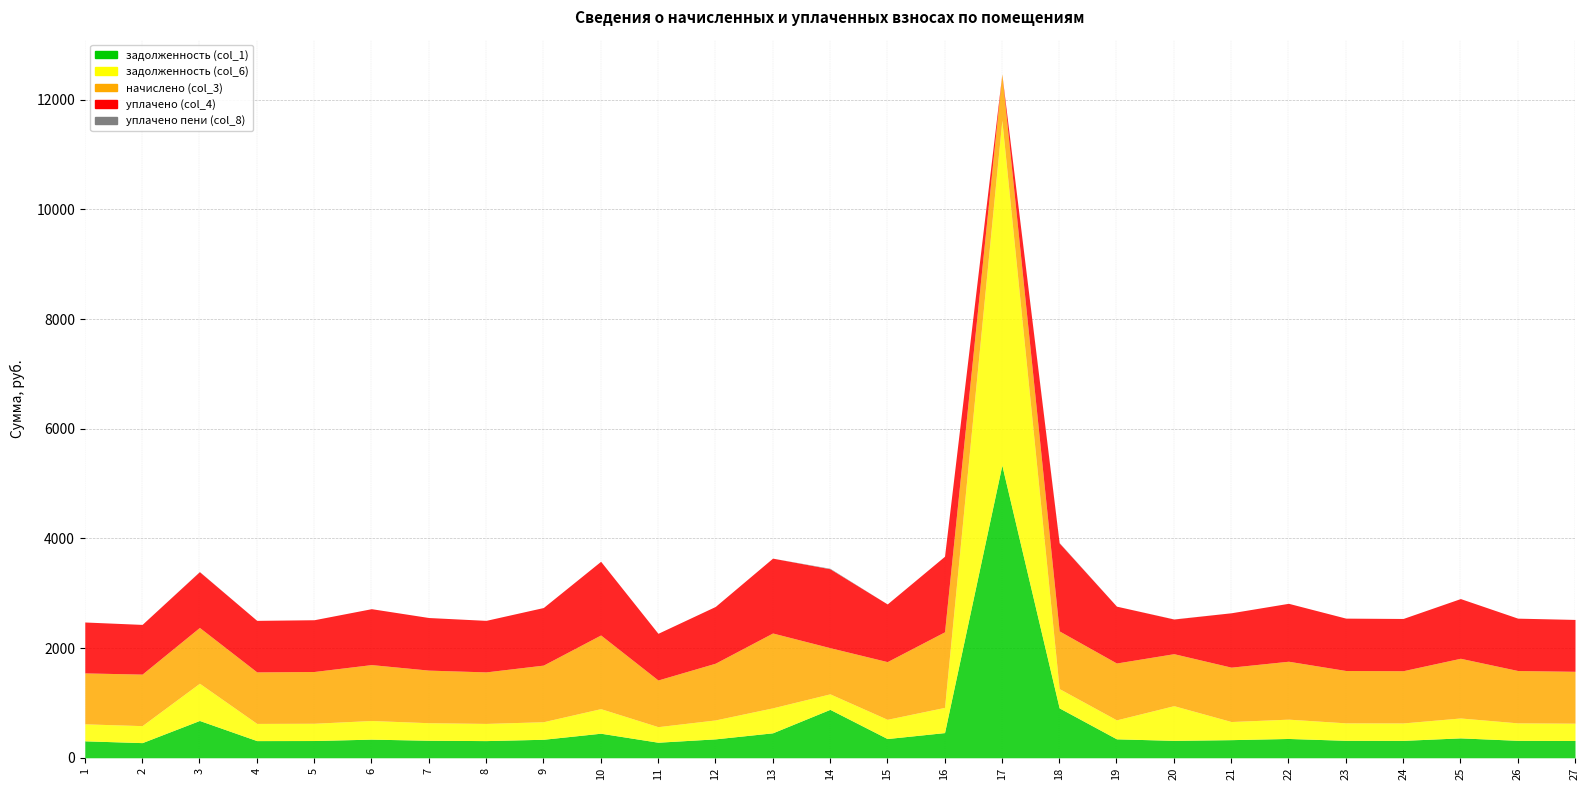

How many distinct data groups are displayed?

5